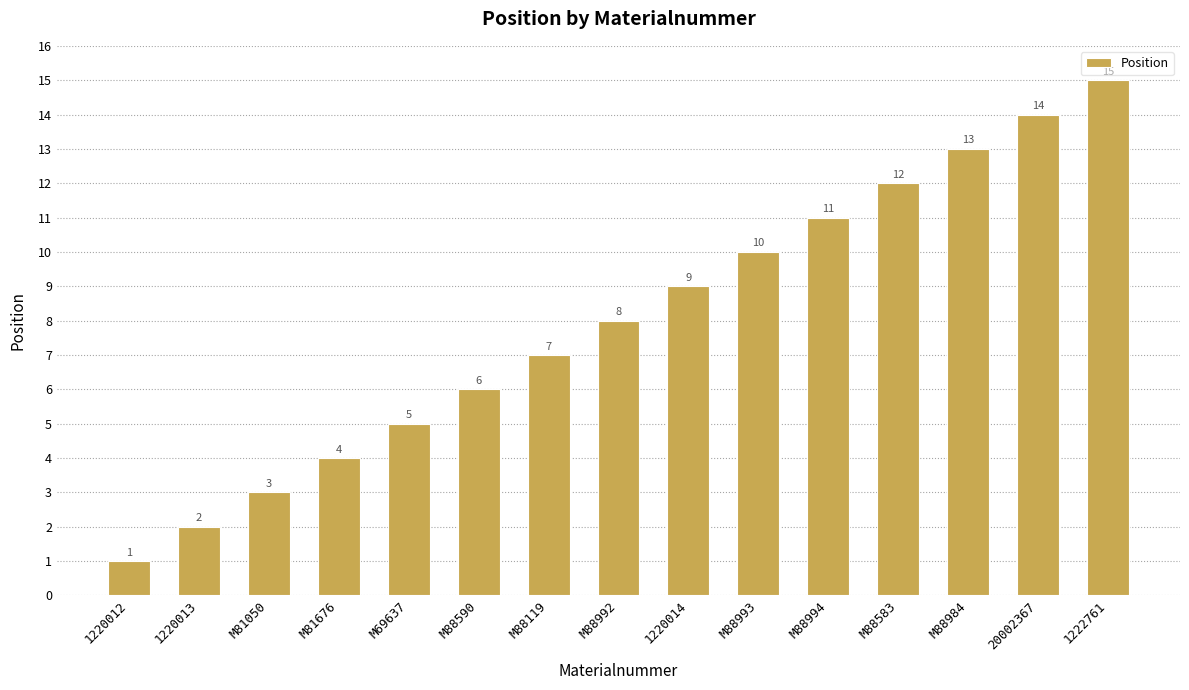

What is the change in value from M69637 to M88583?

+7